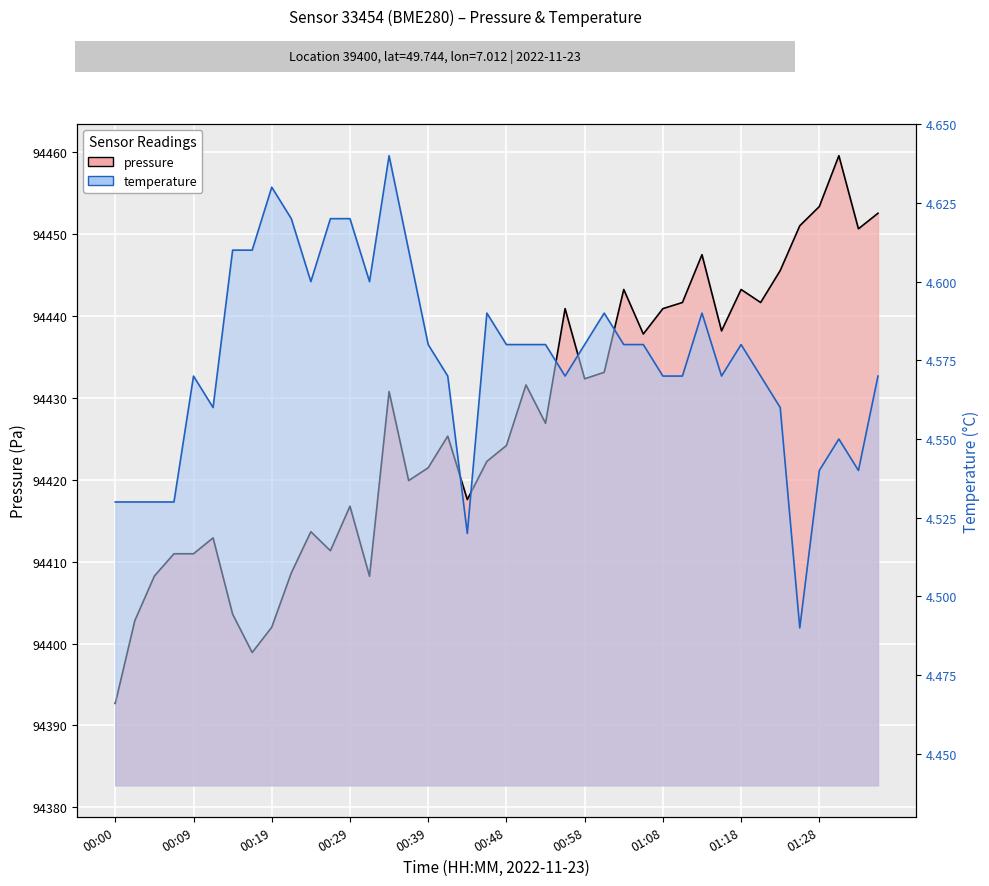

The chart shows a value of 24929.8 at 01:20. True or false?

False